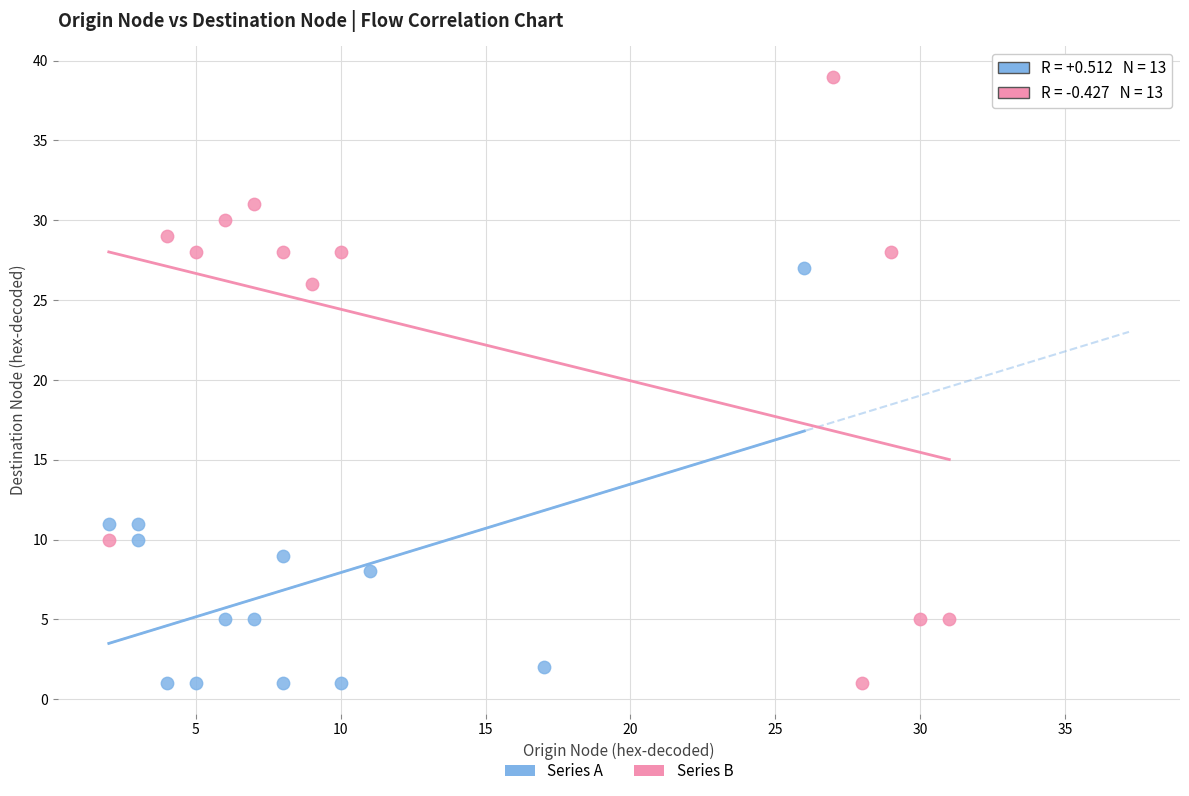

Which series contains the highest Y value?

Series B